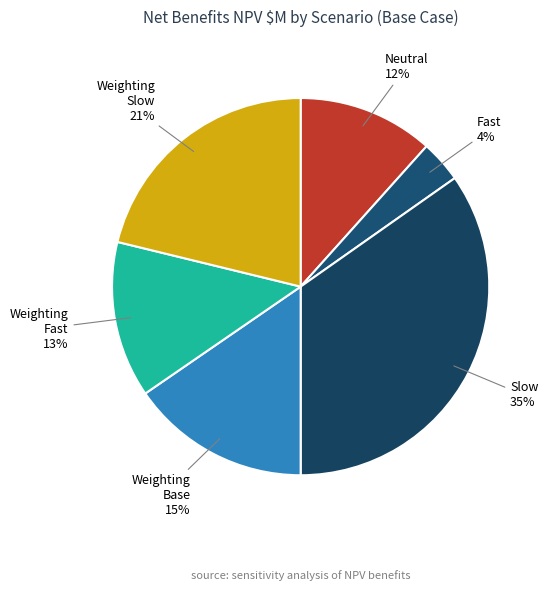

Which has a higher value, Weighting Base or Fast?

Weighting Base